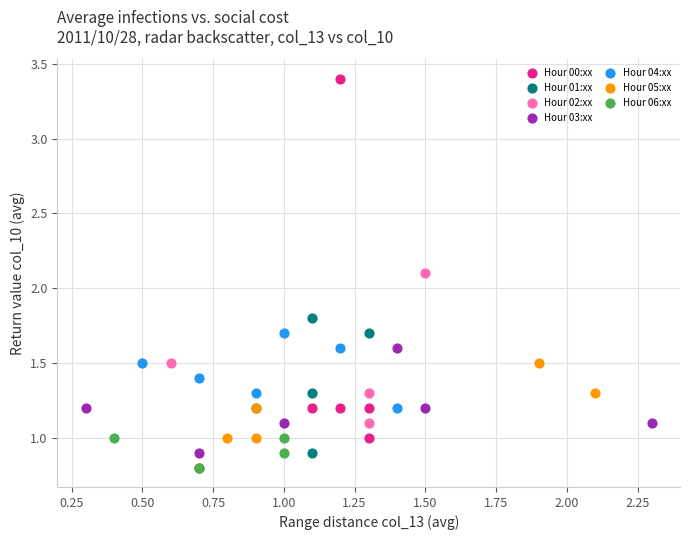

Which series has the widest spread of Y values?

Hour 00:xx